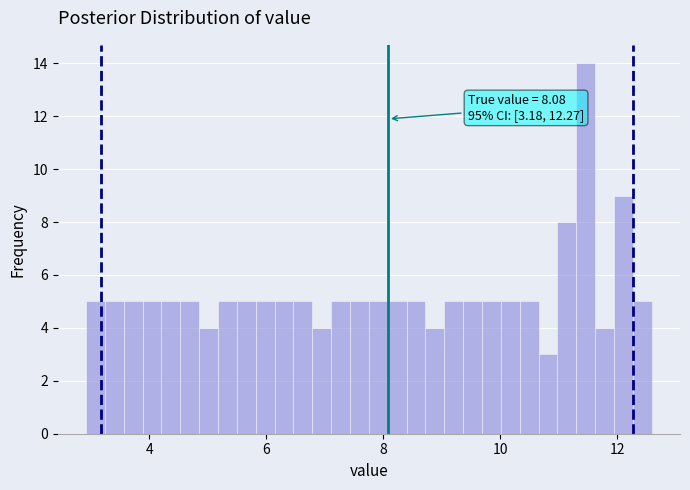

Read against the x-axis, roughly where is the centre of the tallest bar?

11.4